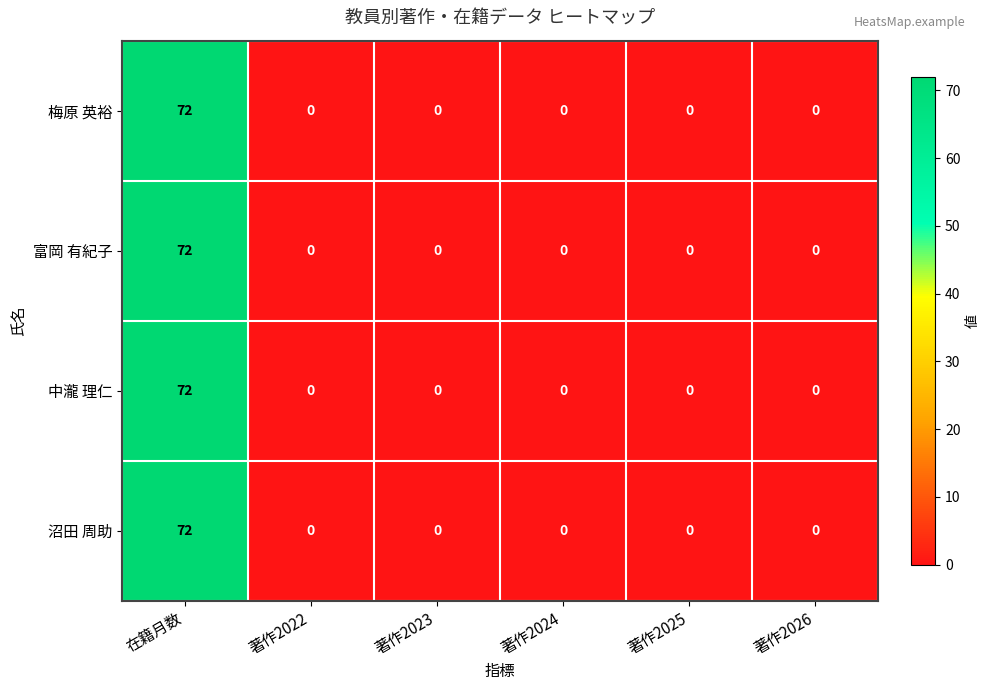

Which category has the highest value across all series?

在籍月数